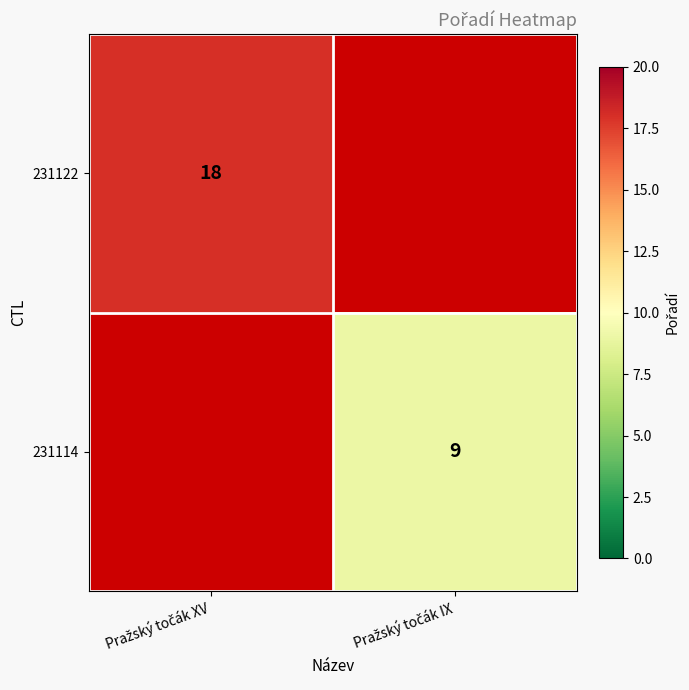

The value of 231114 at Pražský točák IX is 3.0. True or false?

False